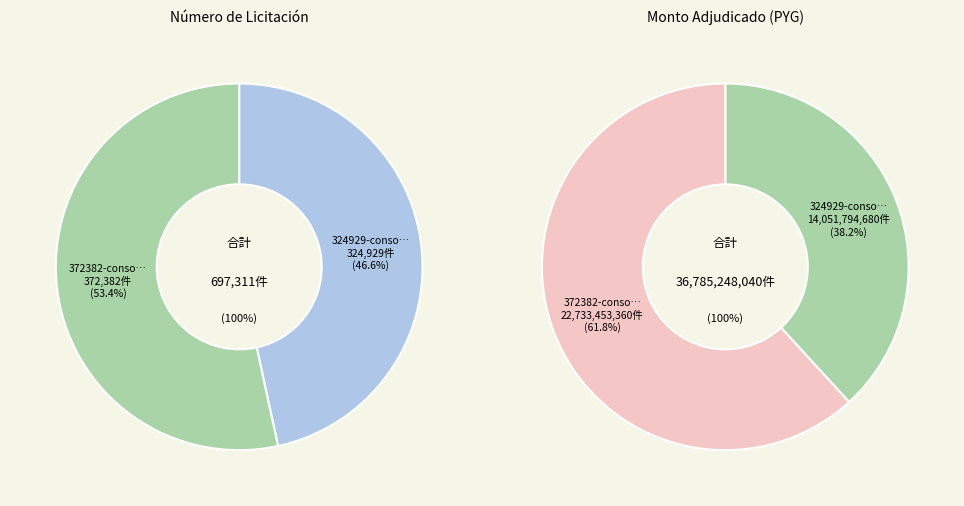

Between 372382-consorcio-canossiane-1 and 324929-consorcio-canossiane-1, which is larger?

372382-consorcio-canossiane-1